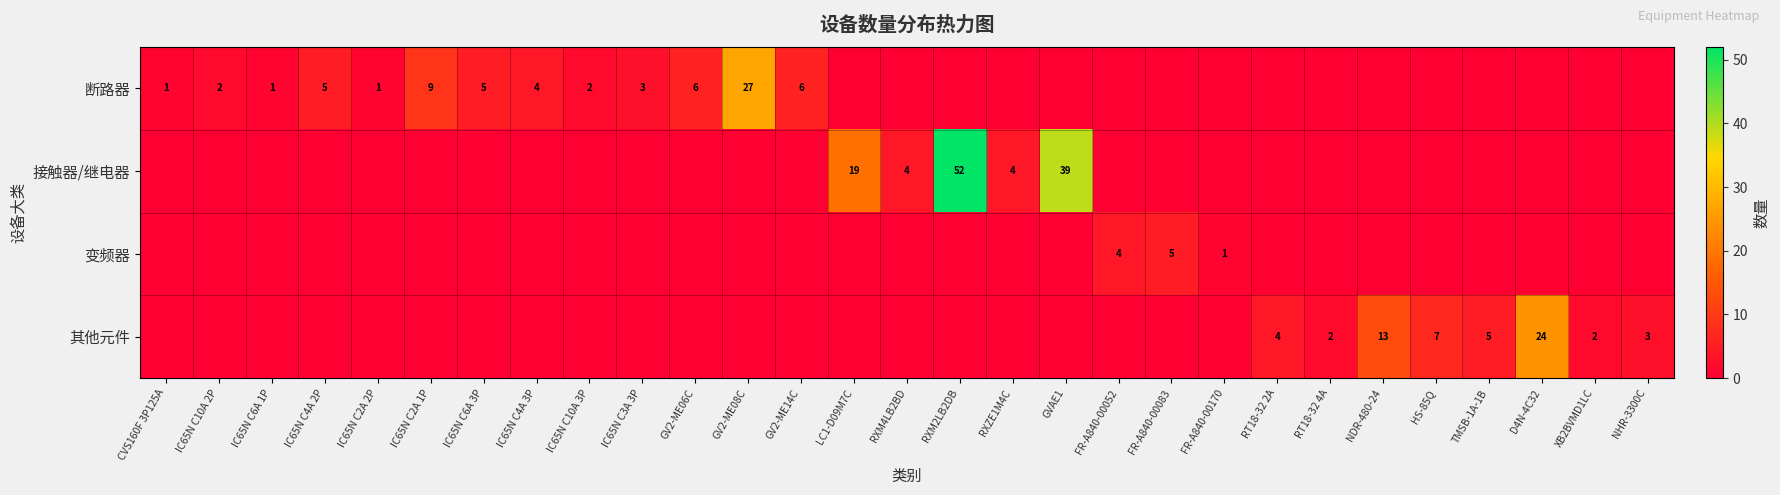

How many data points does each series have?

29